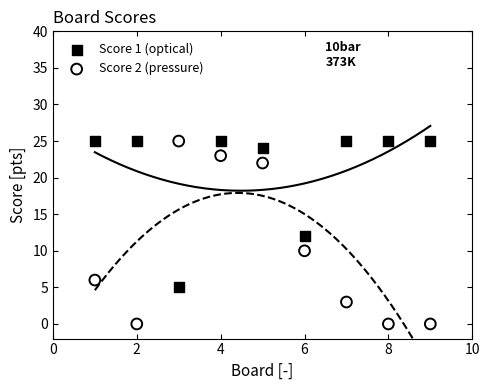

What are all the series names shown in the legend?

Score 1 (optical), Score 2 (pressure)